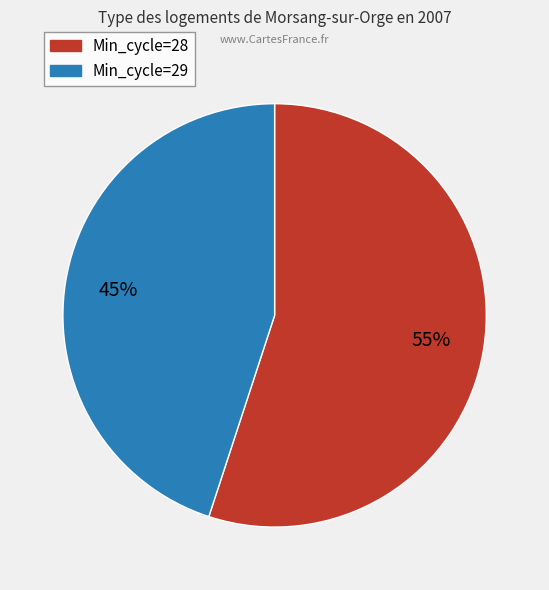

To the nearest percent, what is the average slice percentage?

50%